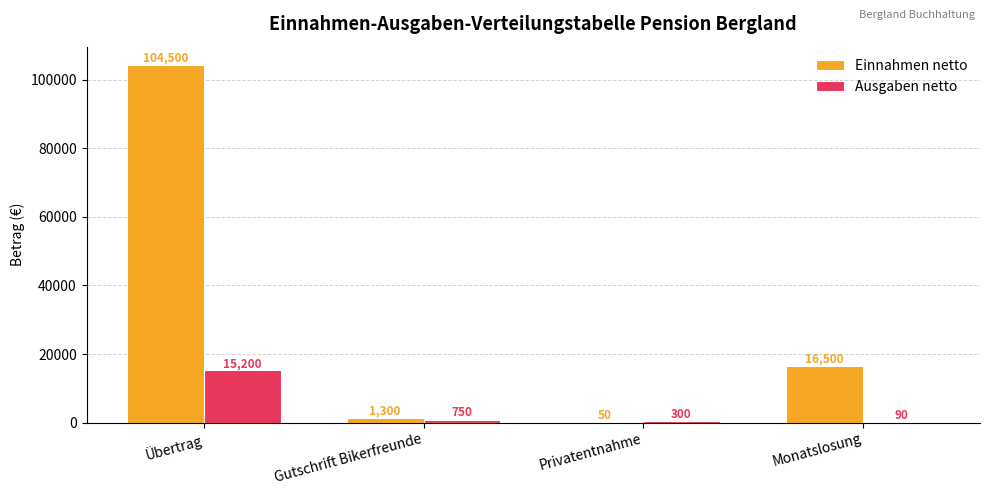

At which category is the sum across all series the highest?

Übertrag